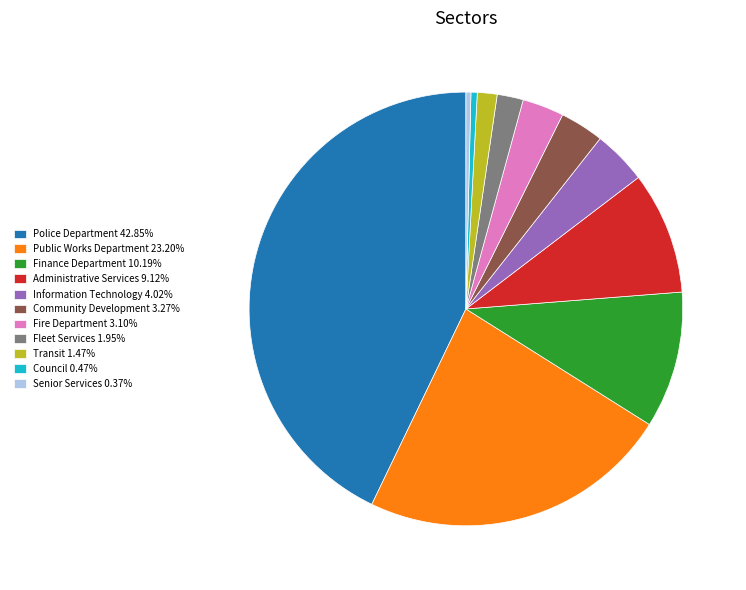

Does any single category account for the majority?

No